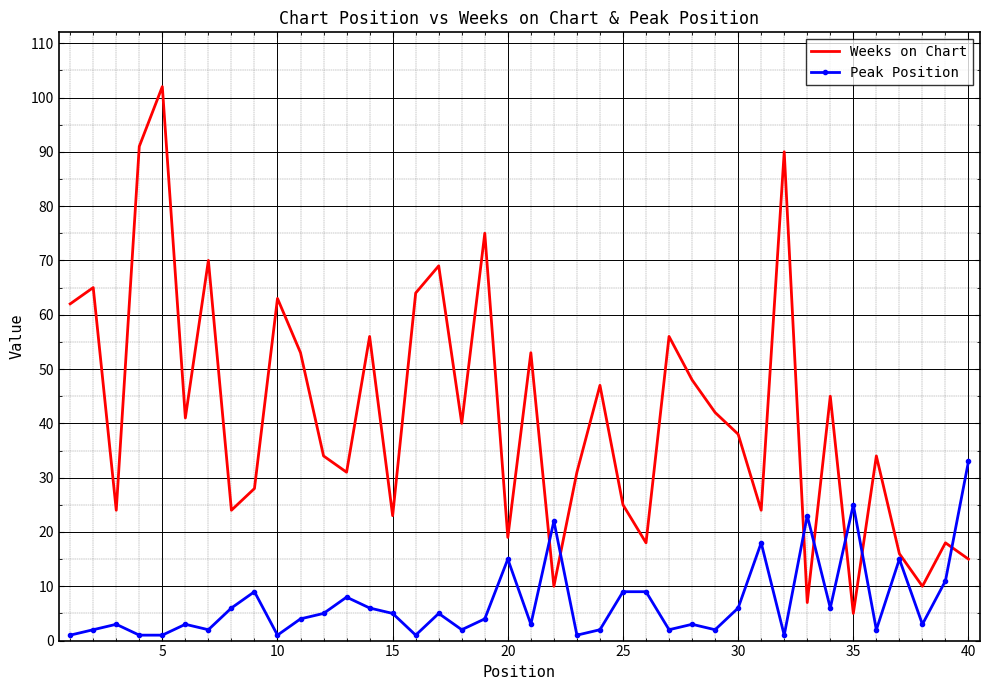

How many intersections are there between Weeks on Chart and Peak Position?

7